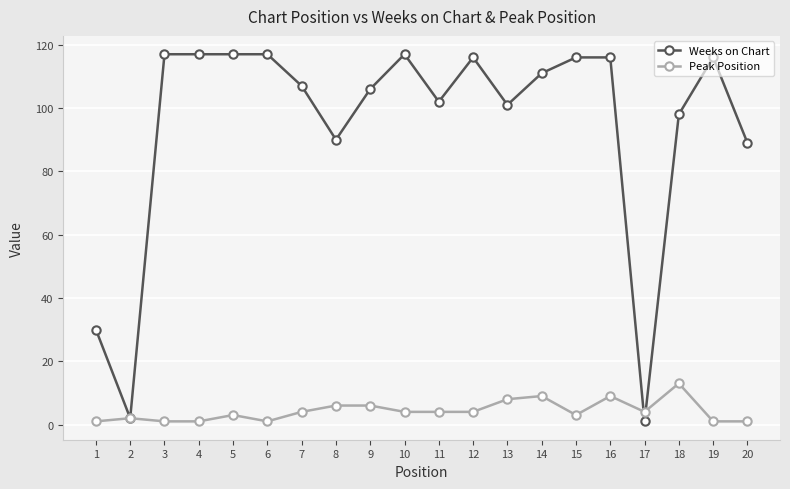

What is the value of the Weeks on Chart point at the 6th from the left?

117